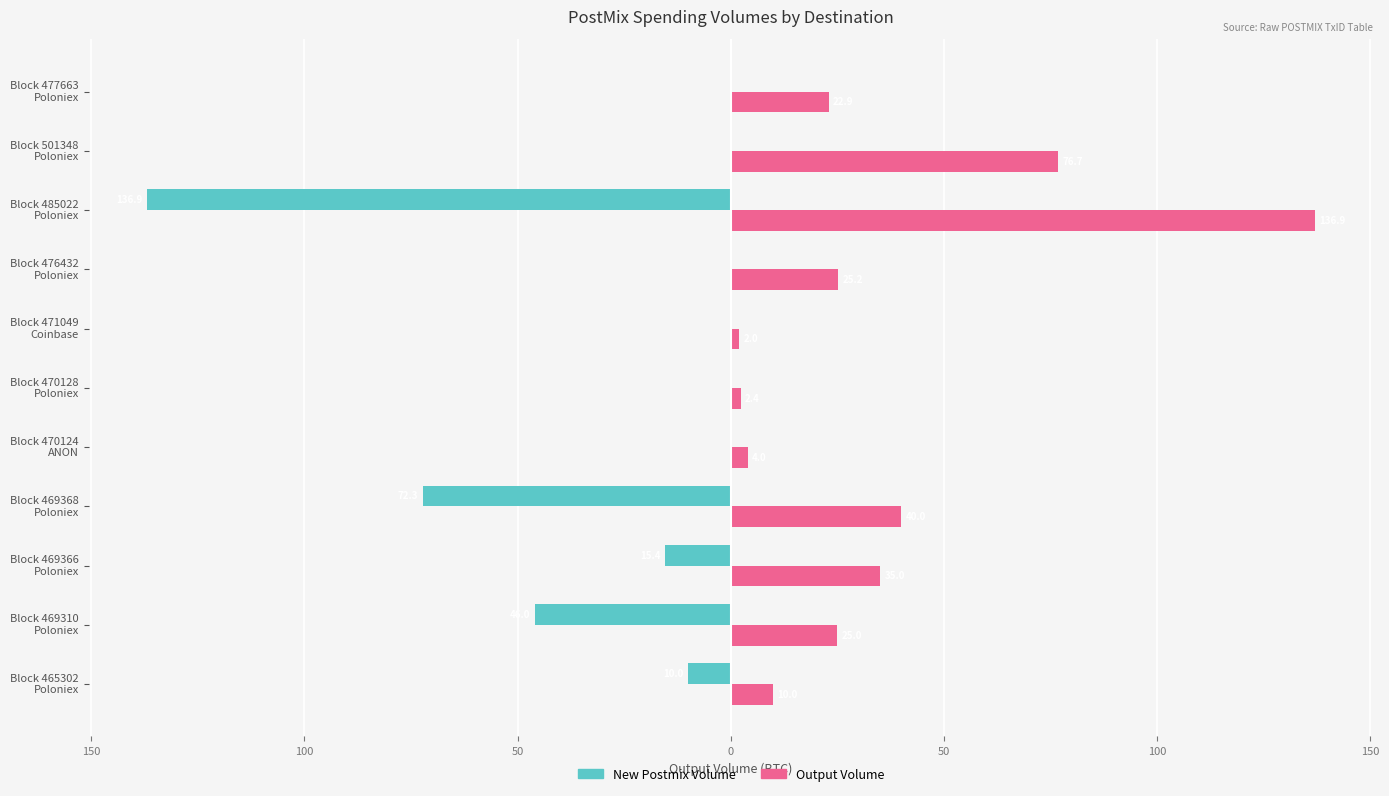

What are all the series names shown in the legend?

New Postmix Volume, Output Volume